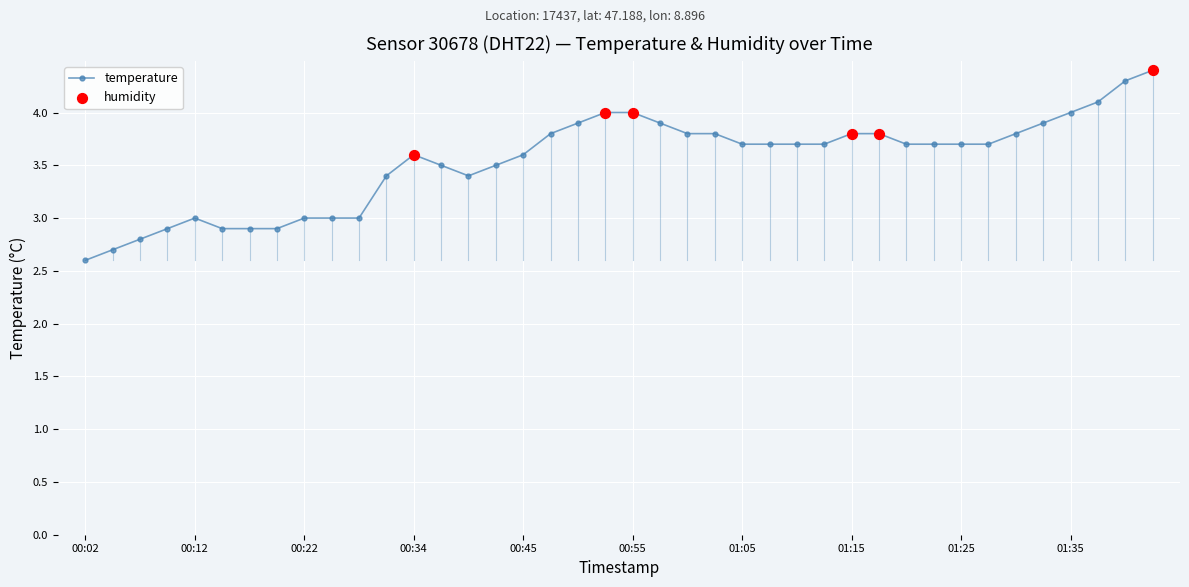

What is the sum of all values?

141.6